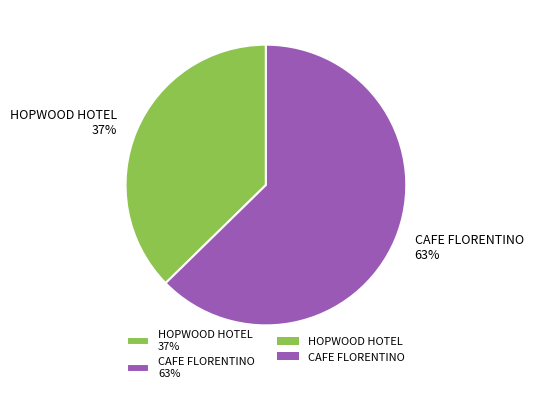

Count the number of slices in the pie.

2